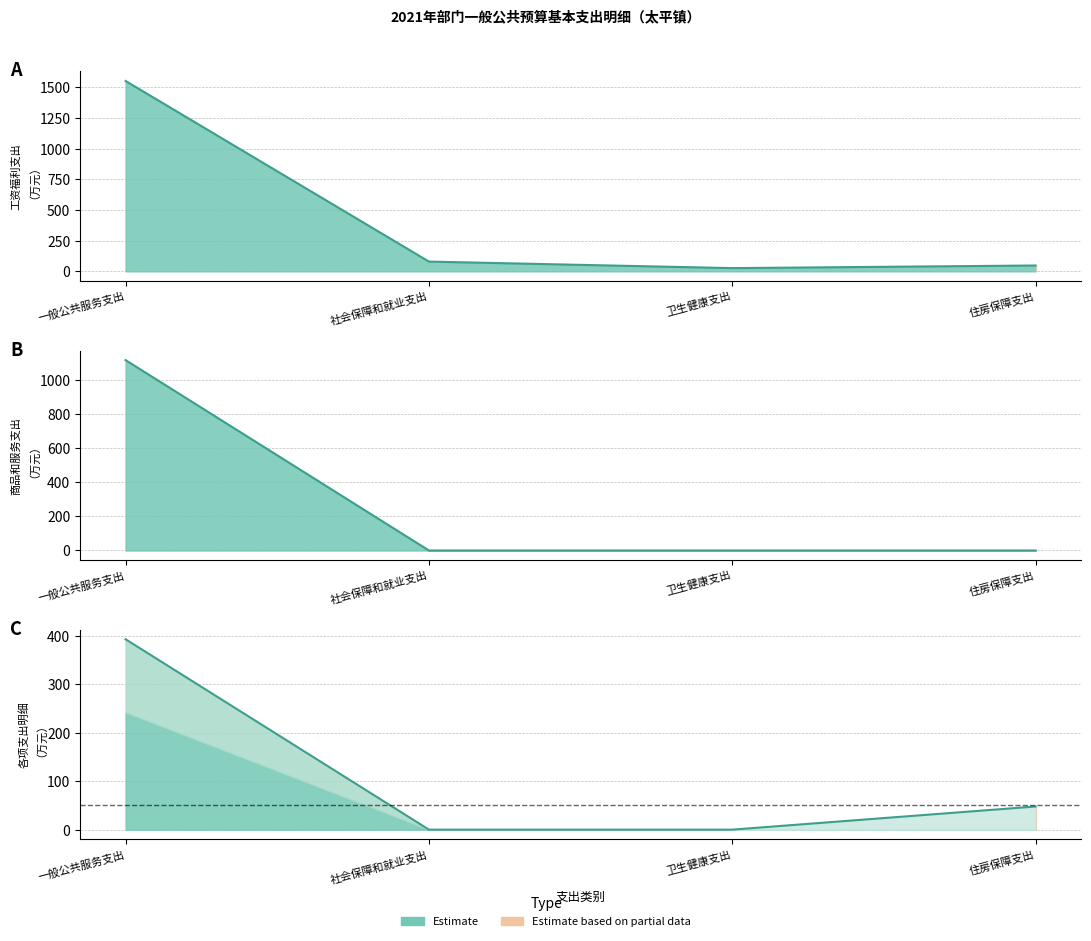

True or false: 基本工资 has more than 1 interior local peaks.

False